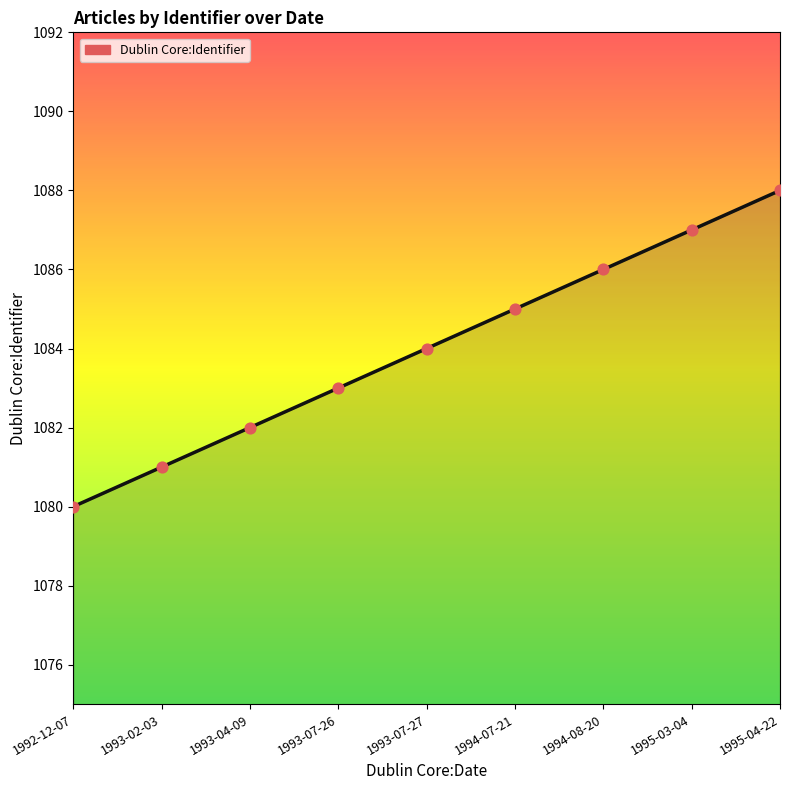

What is the ratio of the value at 1995-03-04 to the value at 1993-02-03?

1.0